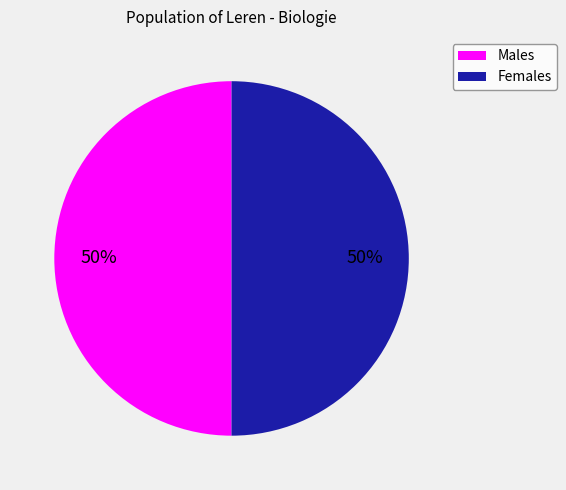

To the nearest percent, what is the average slice percentage?

50%